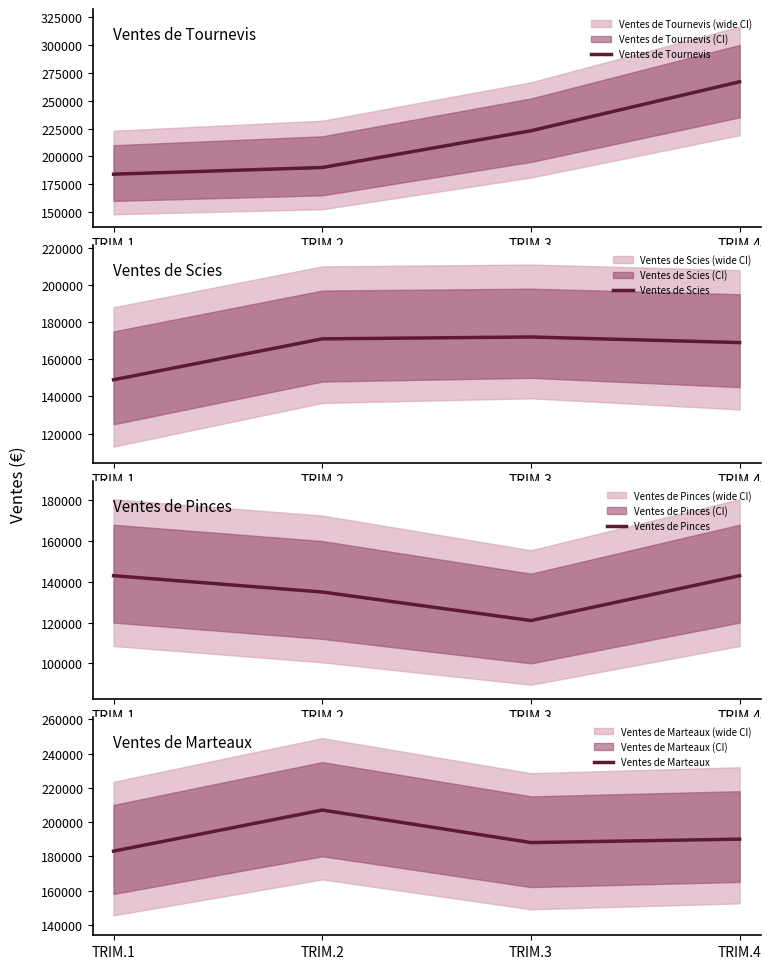

At which category does the chart reach its peak across all series?

TRIM.4